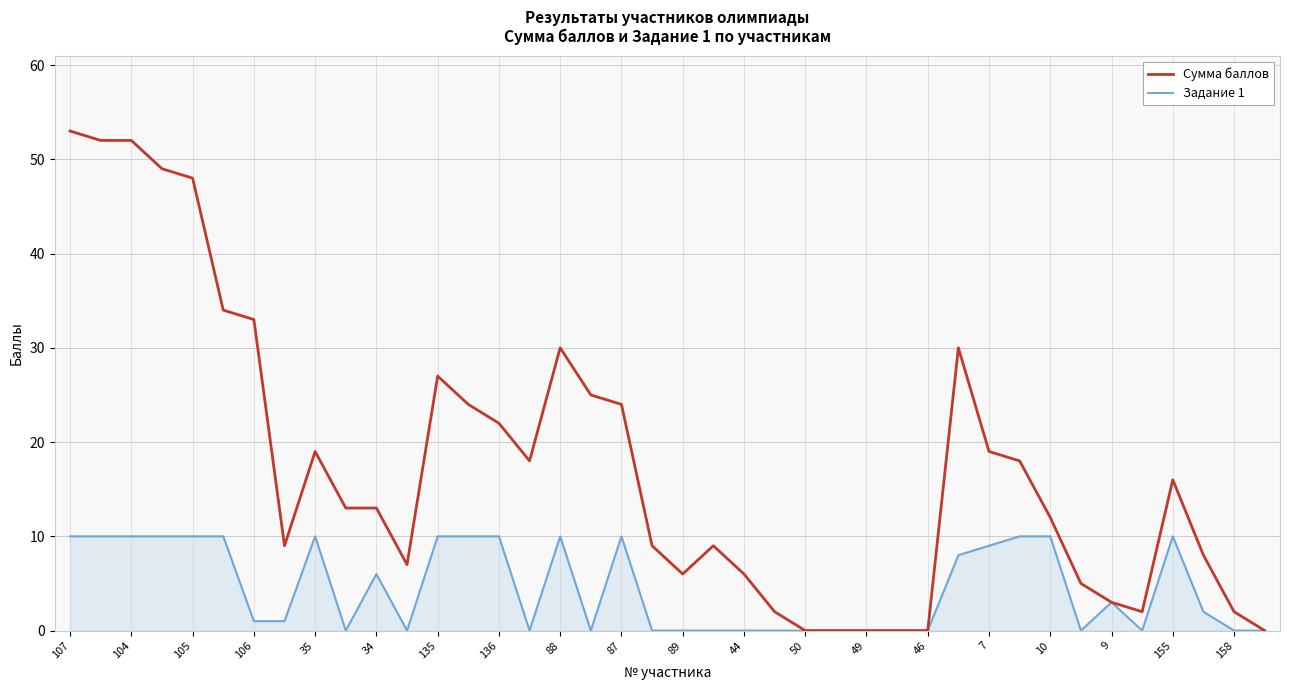

Which series has the largest range (max minus min)?

Сумма баллов